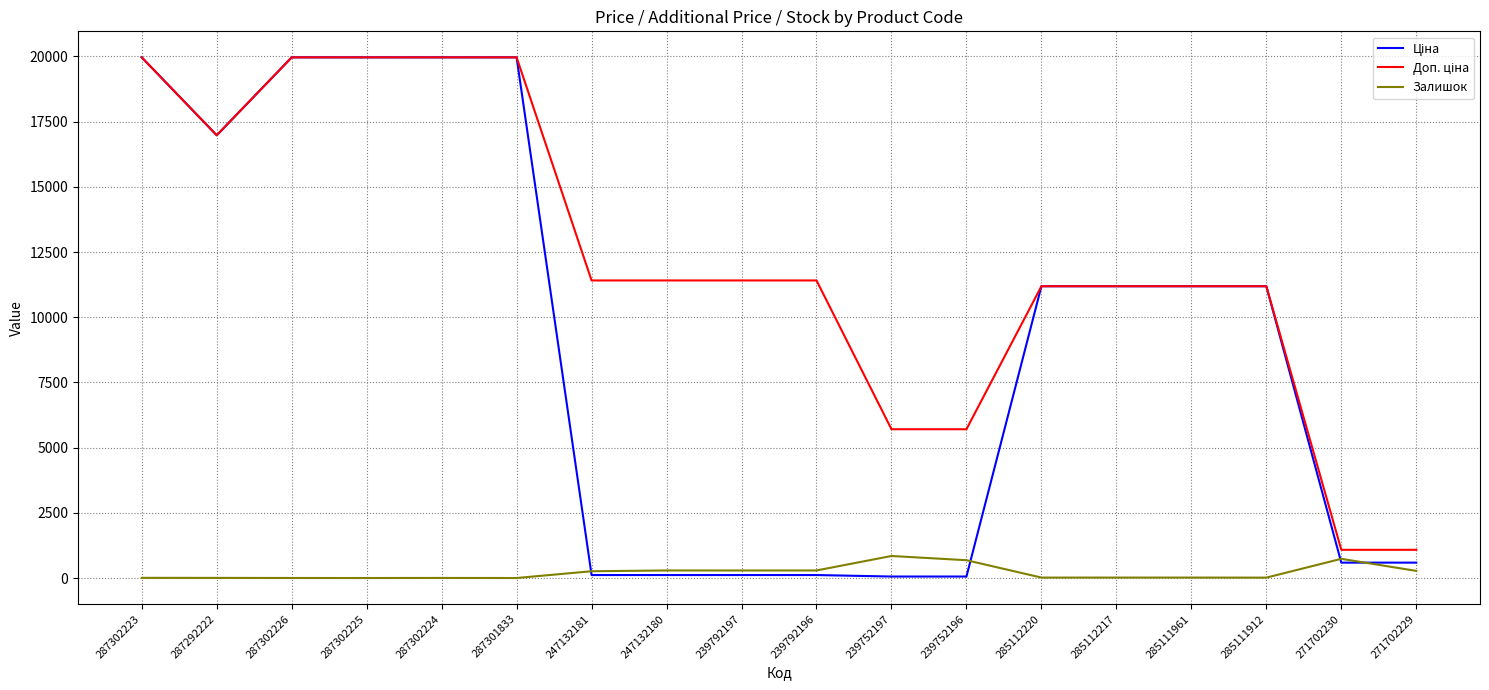

Does the chart display data point markers on the line(s)?

No